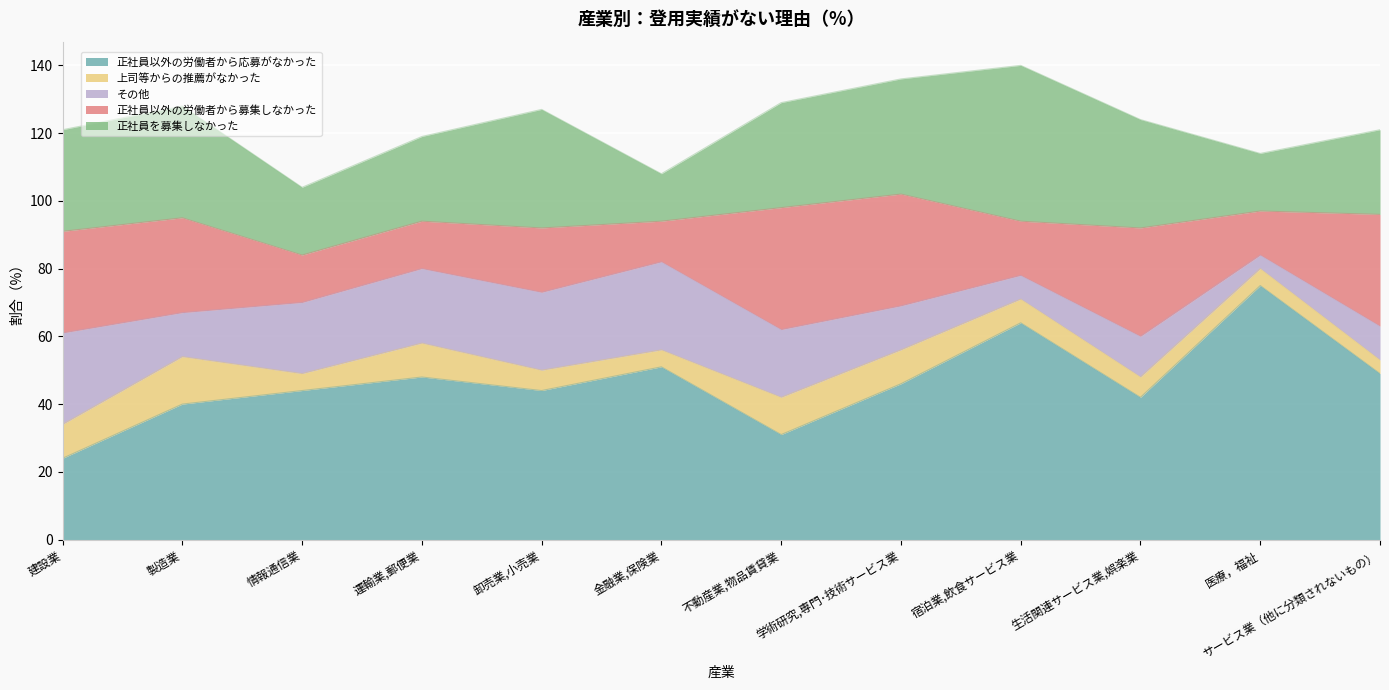

Rank the categories by 上司等からの推薦がなかった value from highest to lowest.

製造業, 不動産業,物品賃貸業, 建設業, 運輸業,郵便業, 学術研究,専門･技術サービス業, 宿泊業,飲食サービス業, 卸売業,小売業, 生活関連サービス業,娯楽業, 情報通信業, 金融業,保険業, 医療，福祉, サービス業（他に分類されないもの）